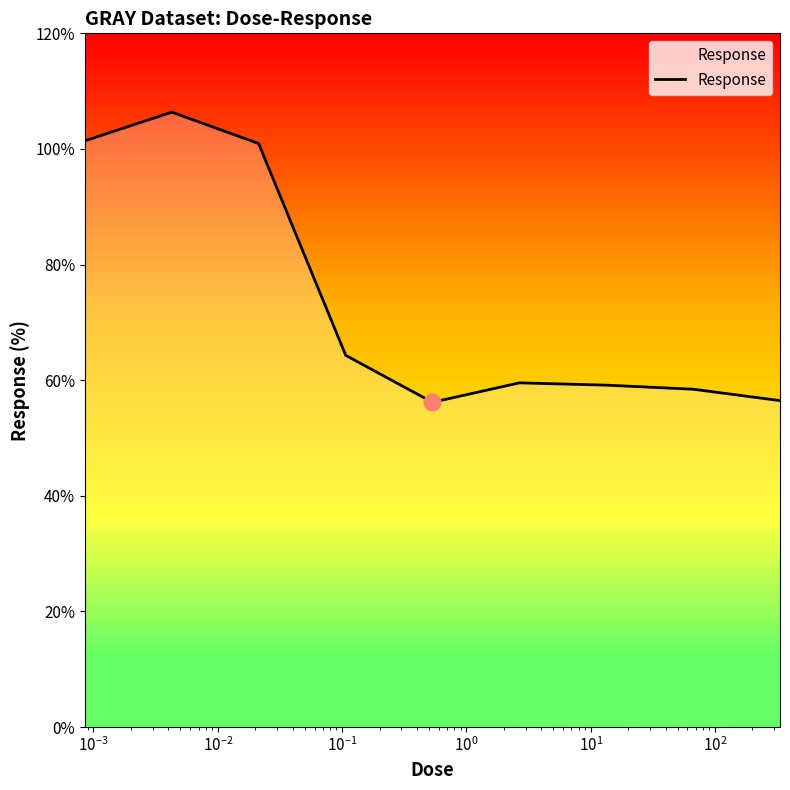

What is the difference between the maximum and minimum values?

50.2